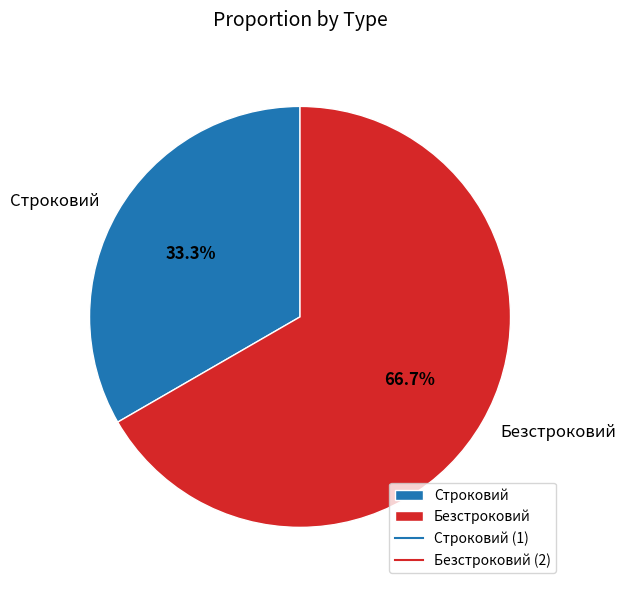

How many slices are in this pie chart?

2